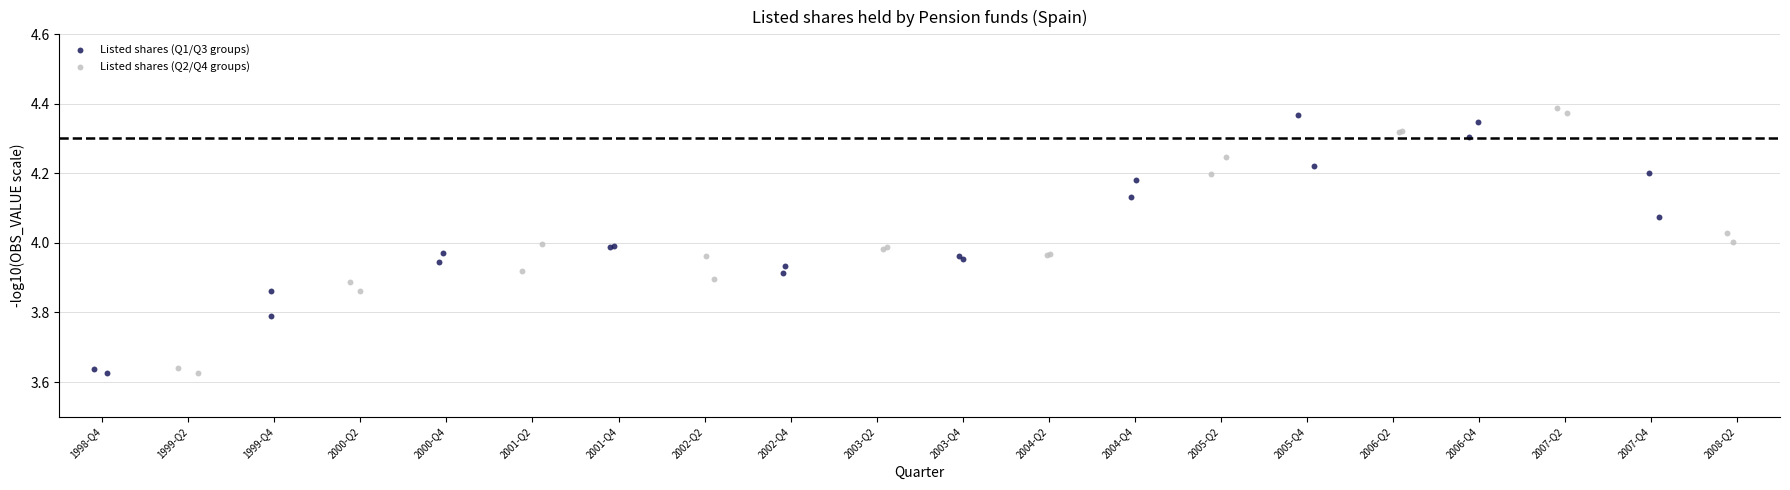

Which series has the largest Y range (max minus min)?

Listed shares (Q2/Q4 groups)